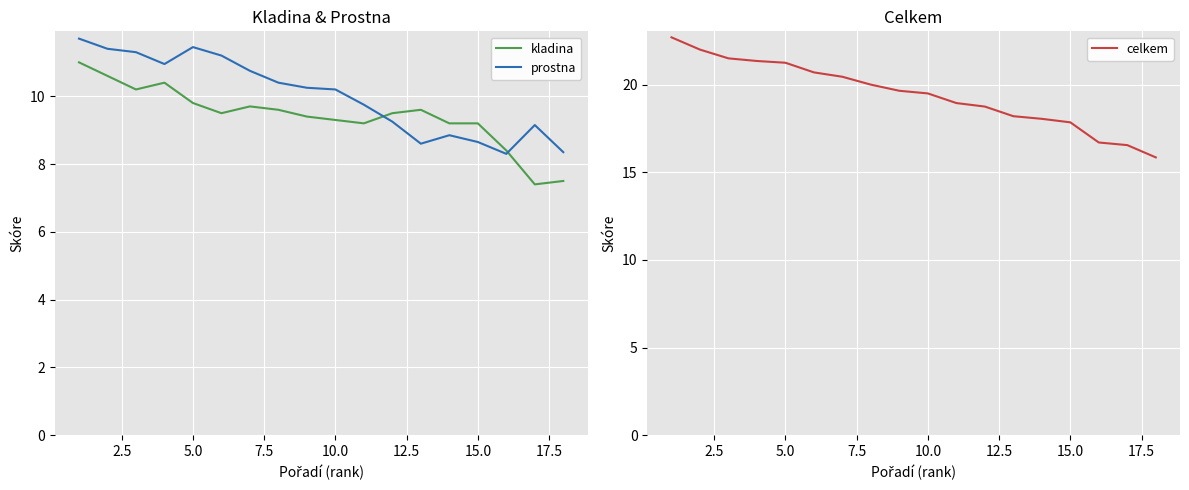

What is the lowest value of the prostna series?

8.3